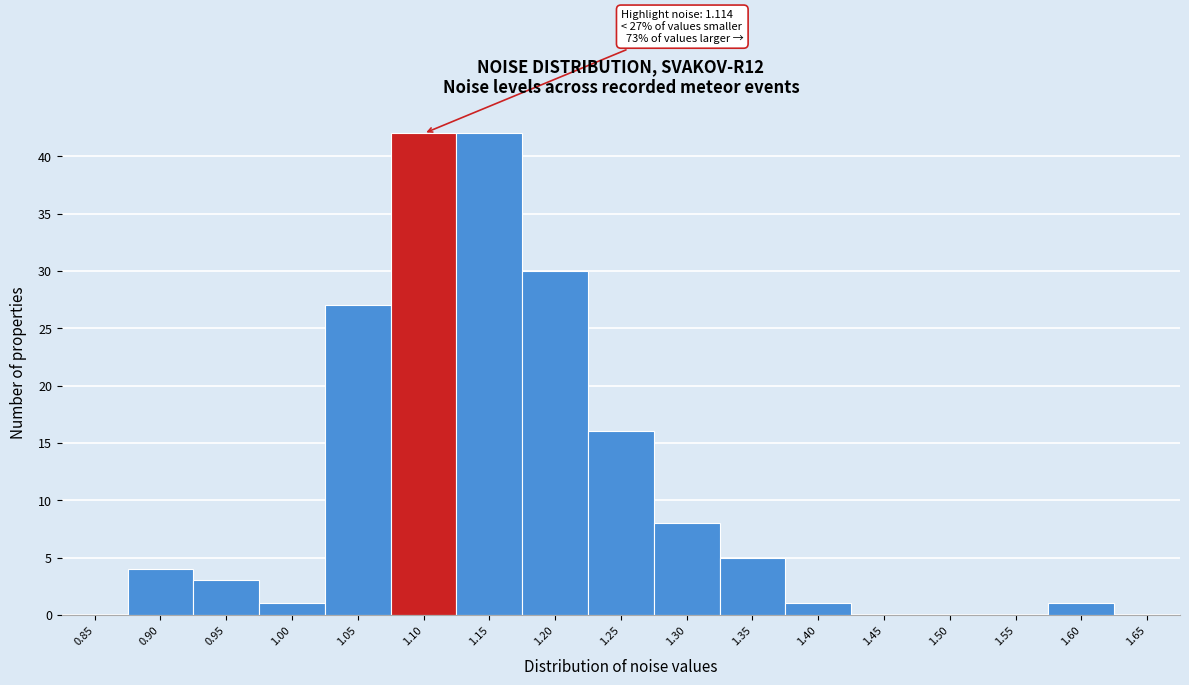

Reading left to right, transcribe all the data shown in this chart.

0.85=0	0.90=4	0.95=3	1.00=1	1.05=27	1.10=42	1.15=42	1.20=30	1.25=16	1.30=8	1.35=5	1.40=1	1.45=0	1.50=0	1.55=0	1.60=1	1.65=0